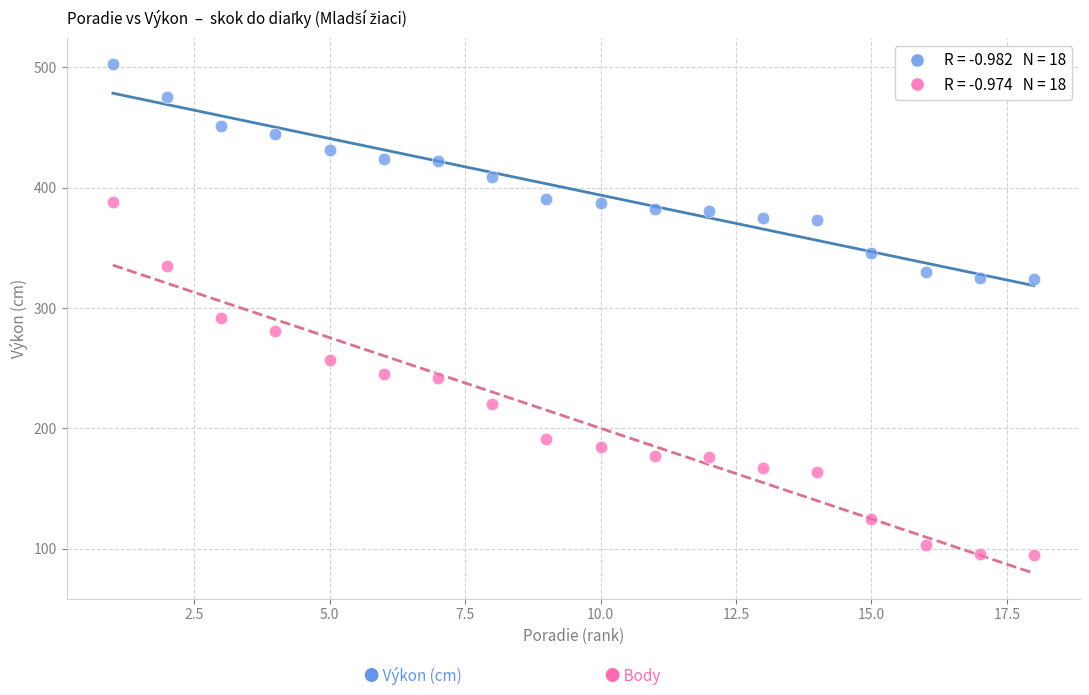

Across all data points, what is the range of X values (max minus min)?

17